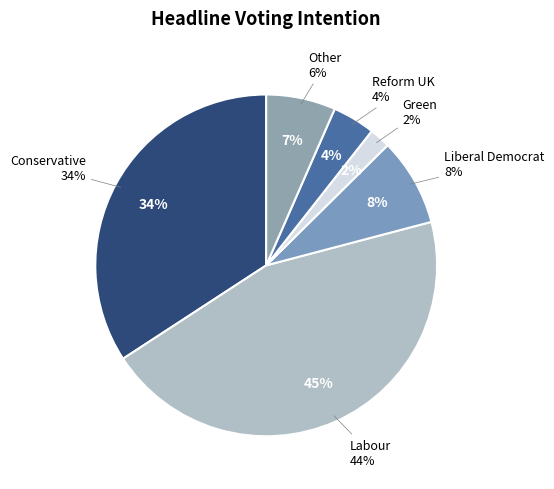

The Conservative slice represents 34% of the pie. True or false?

True